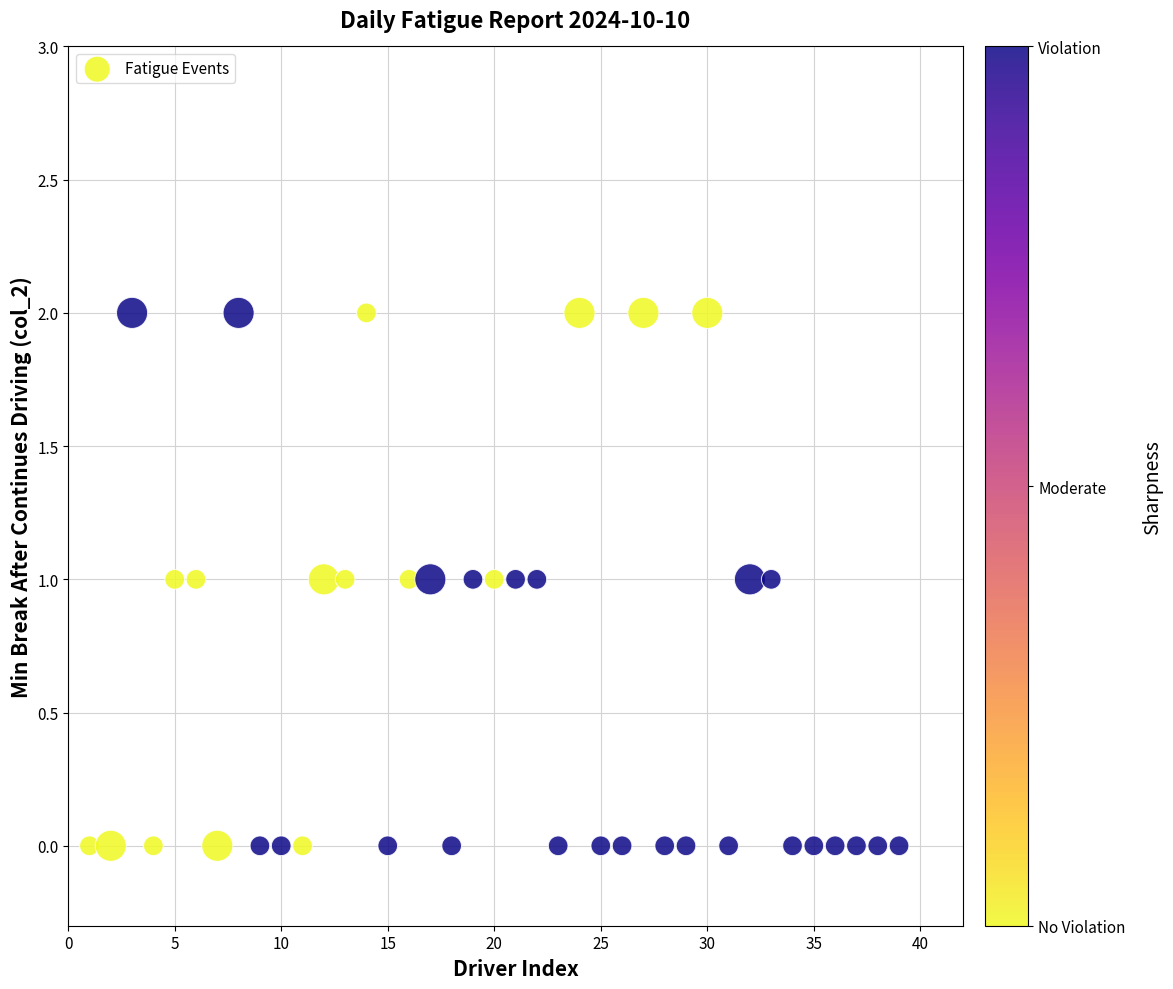

What is the range of X values (max minus min)?

38